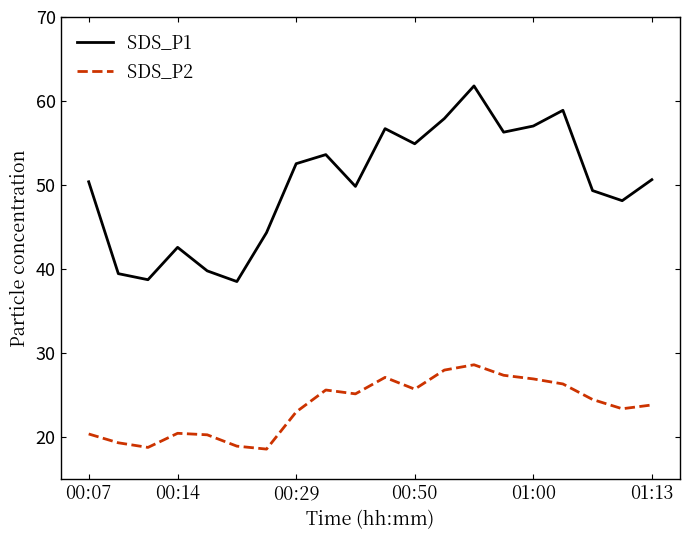

Rank the series by their average value, from lowest to highest.

SDS_P2, SDS_P1